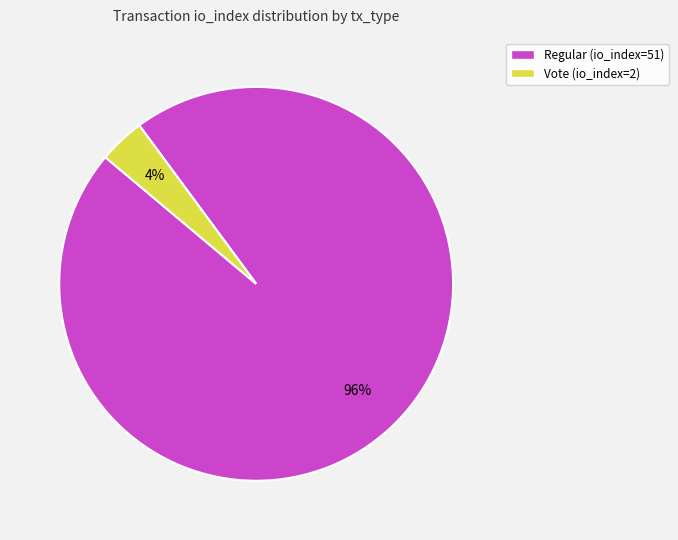

To the nearest percent, what is the difference between the largest and smallest slice percentages?

92%